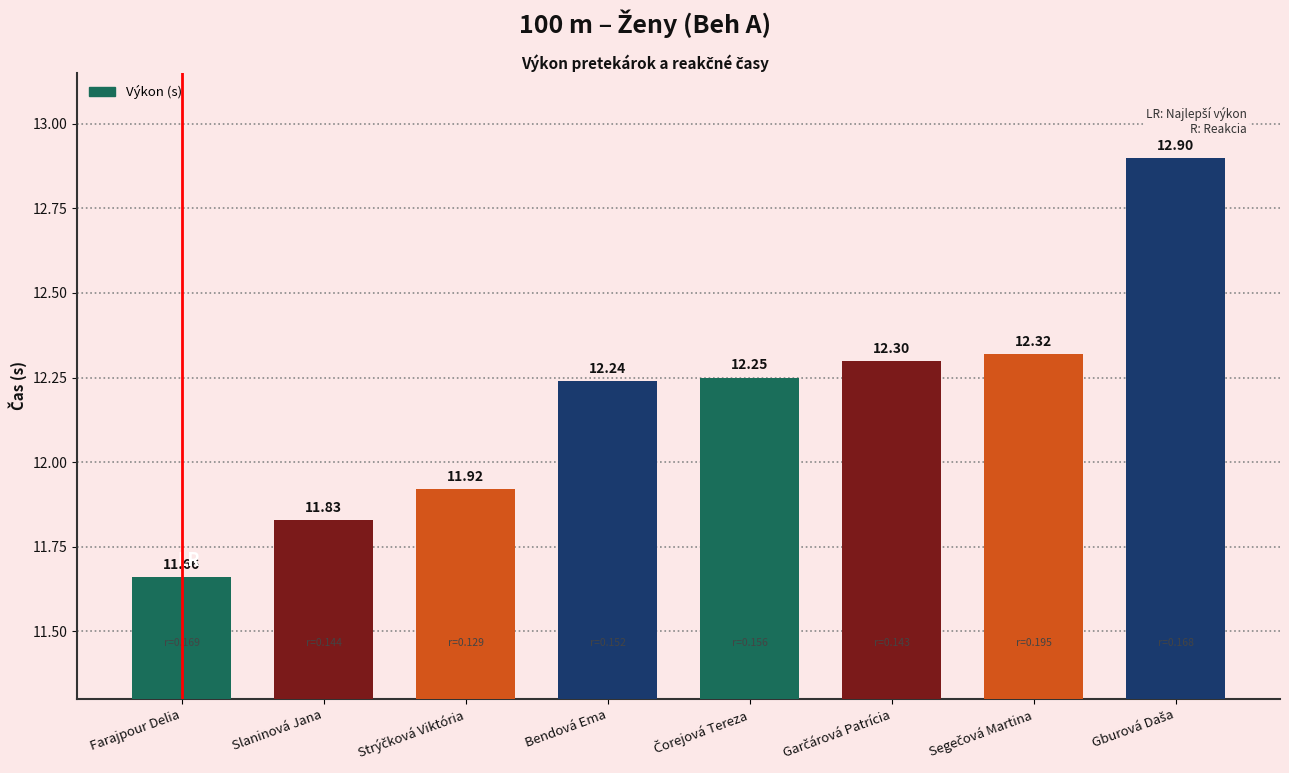

At which label does the data first exceed 12?

Bendová Ema